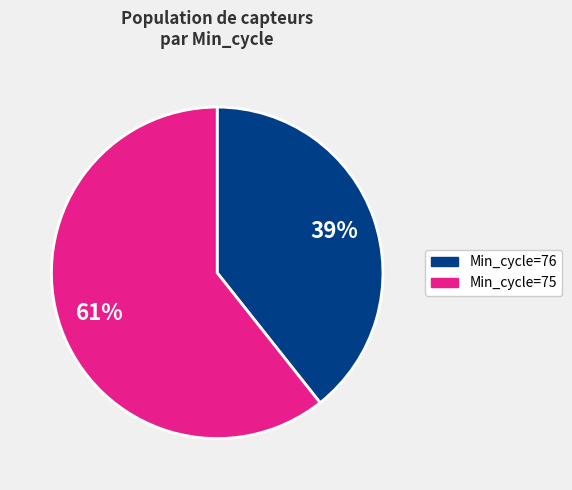

Does any single category account for the majority?

Yes